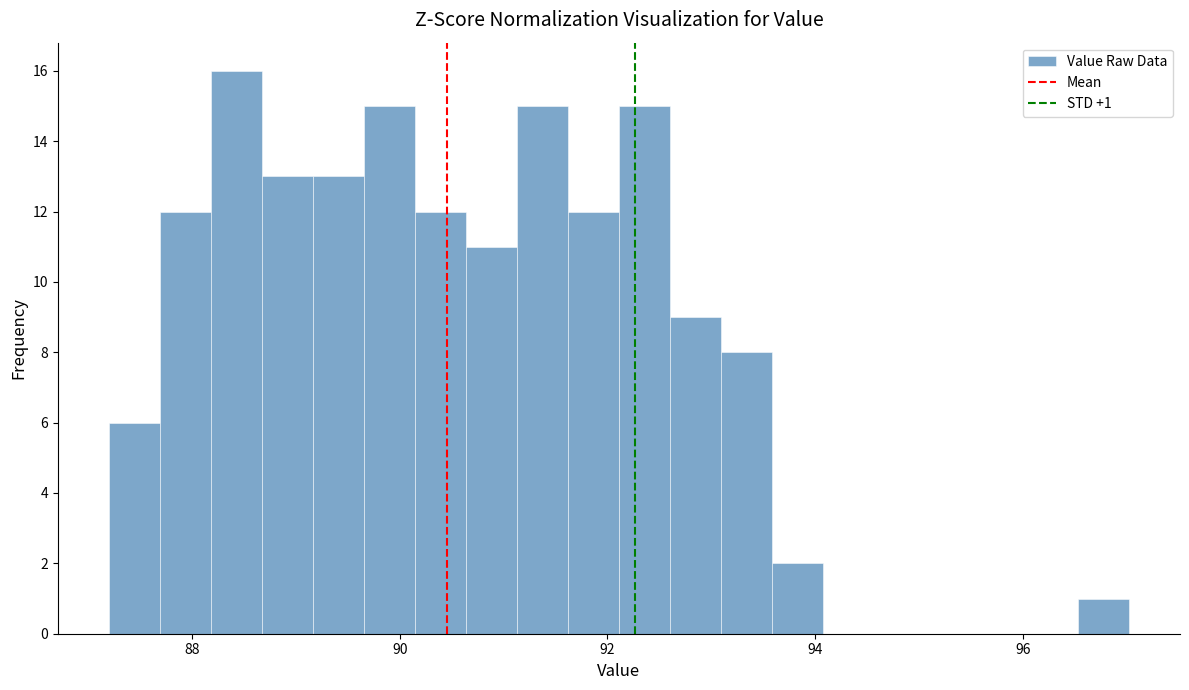

Read against the x-axis, roughly where is the centre of the tallest bar?

88.4